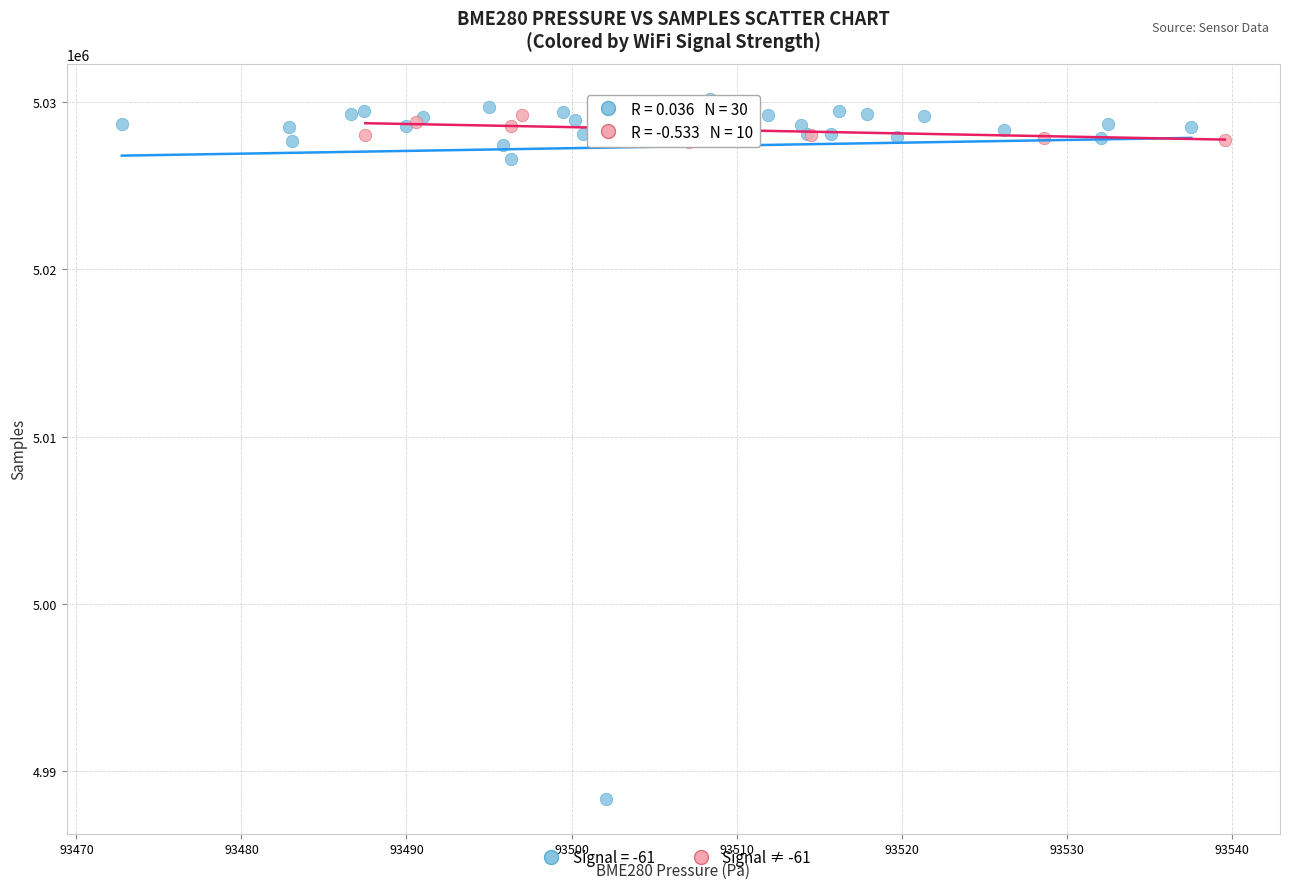

Which series has the widest spread of Y values?

Signal = -61